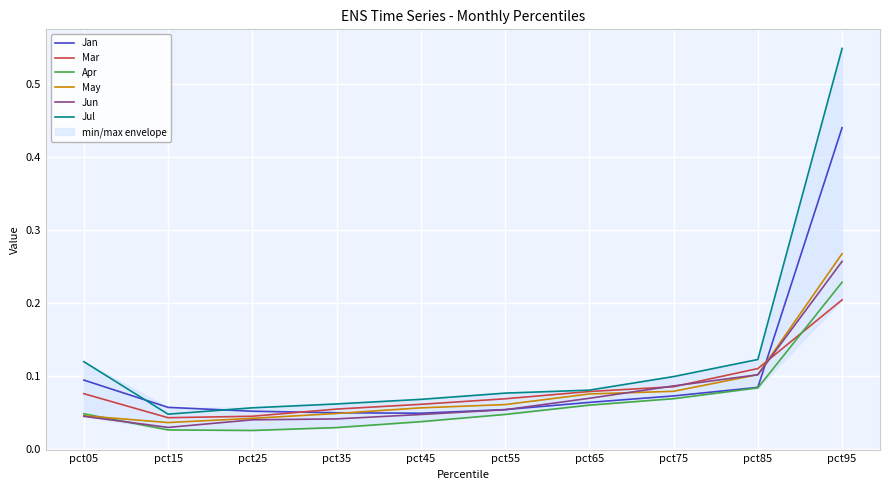

Is it true that Mar equals 0.1 at pct55?

False